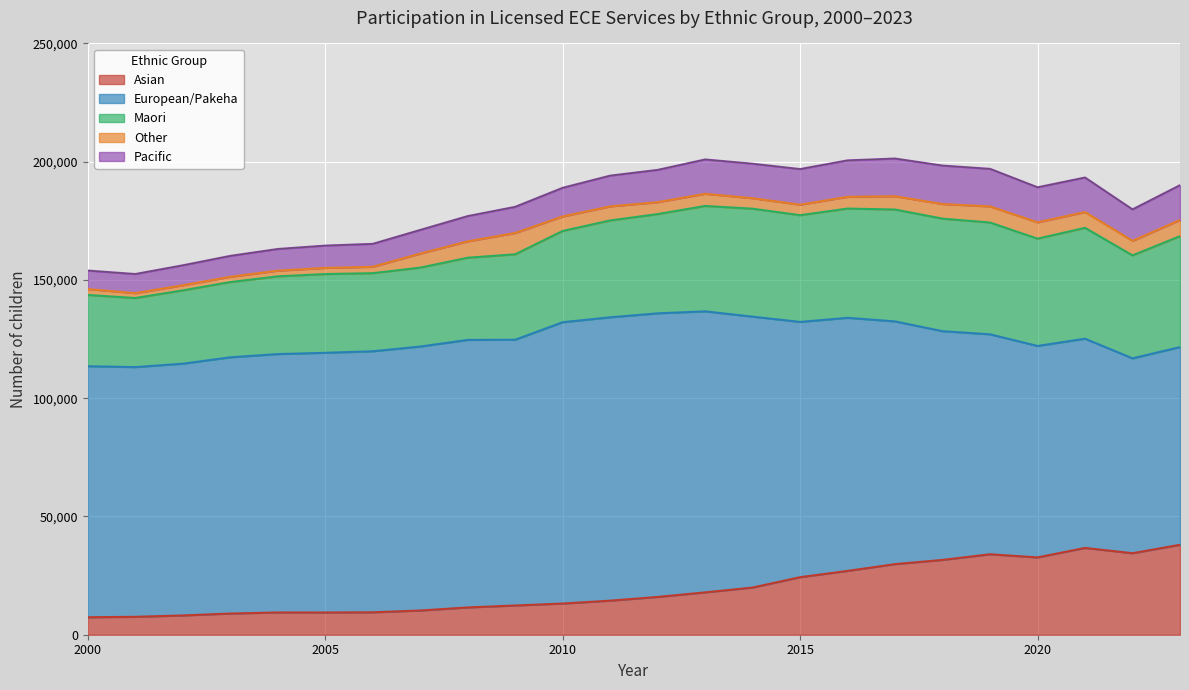

True or false: Asian and Maori intersect in this chart.

False